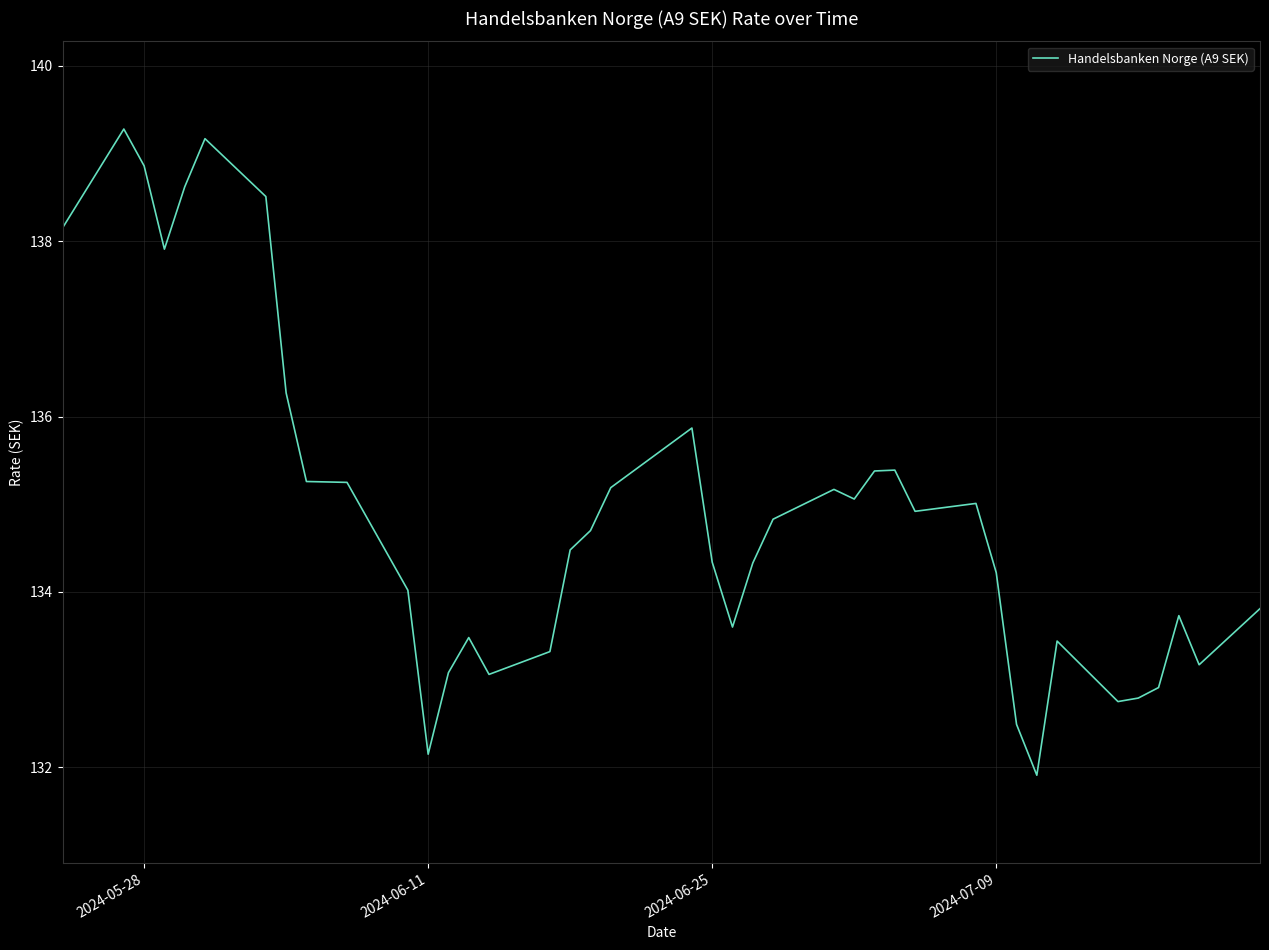

What is the greatest value displayed?

139.3